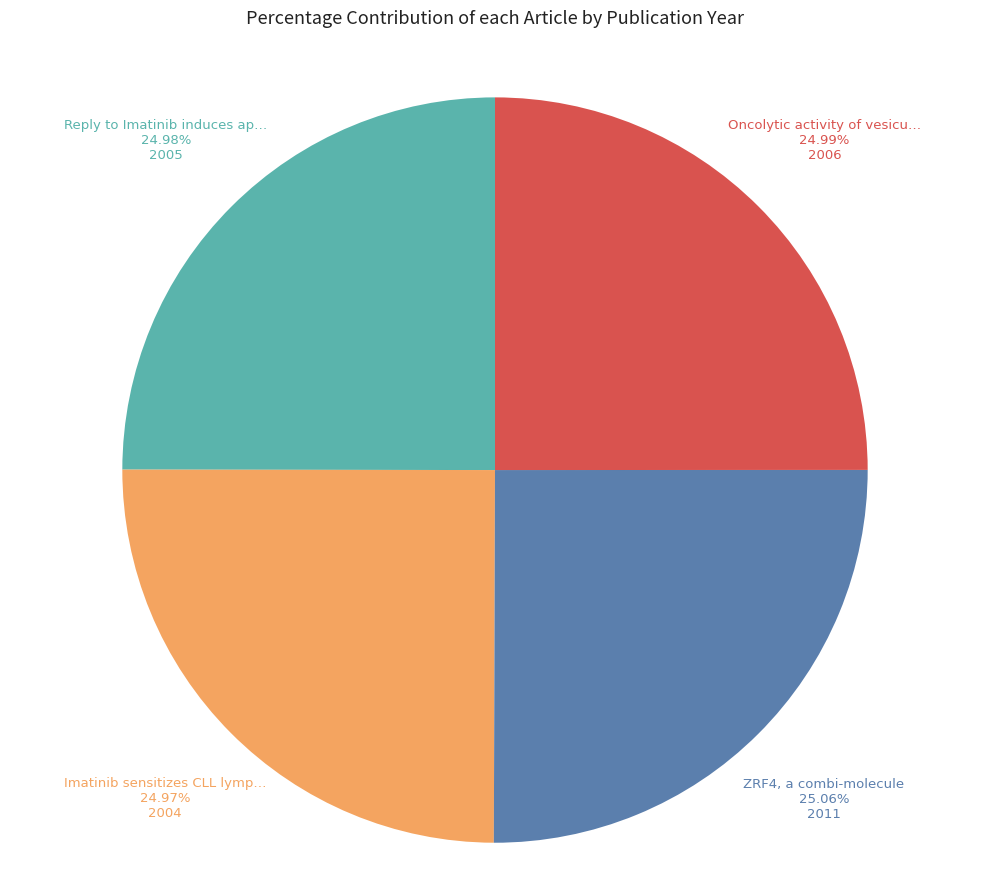

Is there any slice that represents more than half of the pie?

No